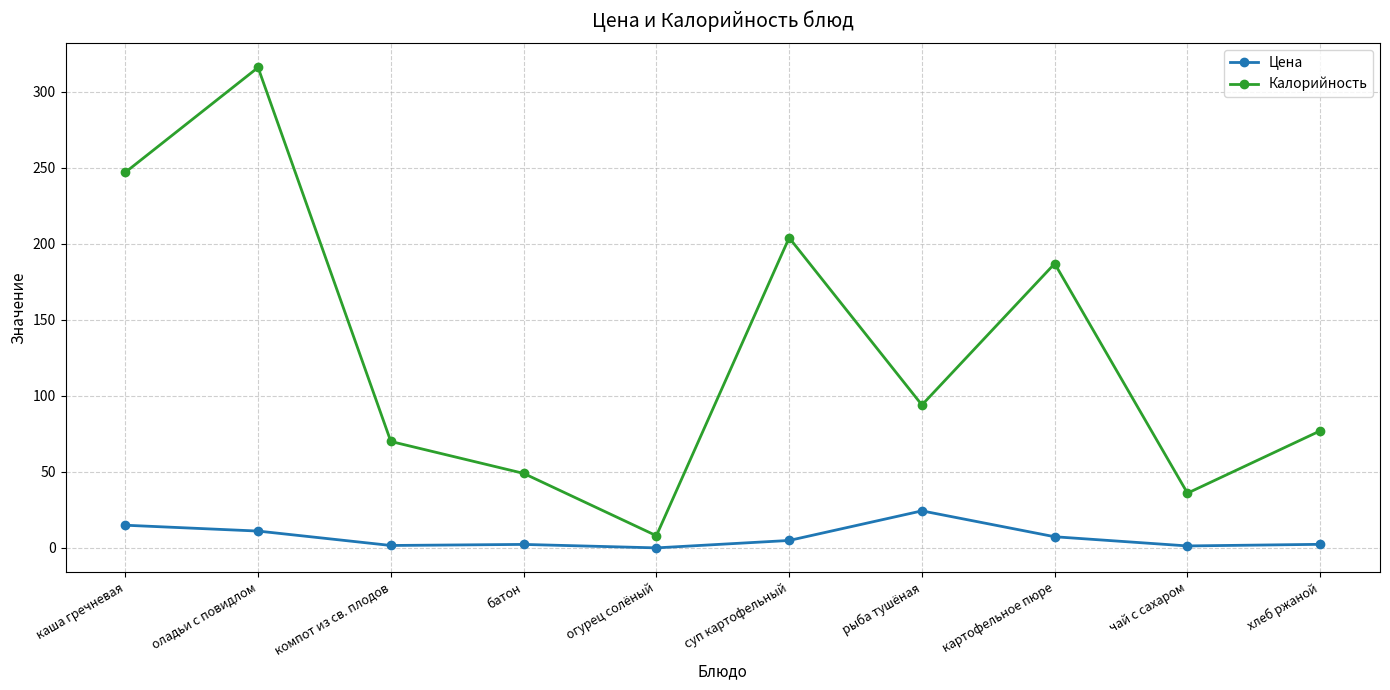

At how many categories does at least one series exceed 122?

4